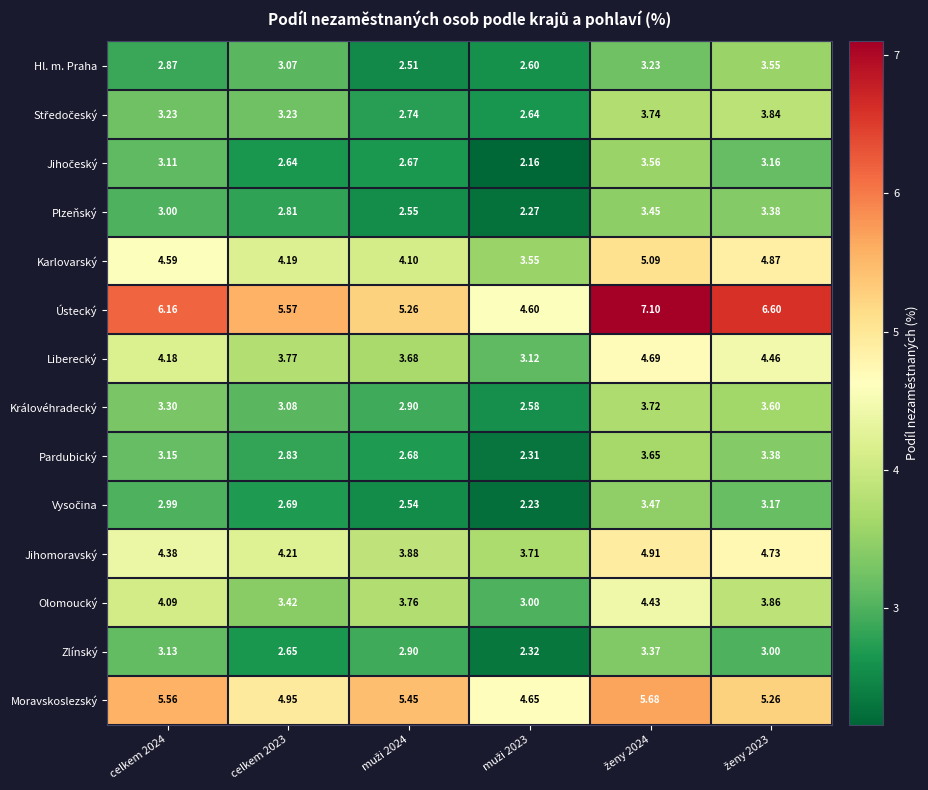

Which series has the largest total across all categories?

Ústecký